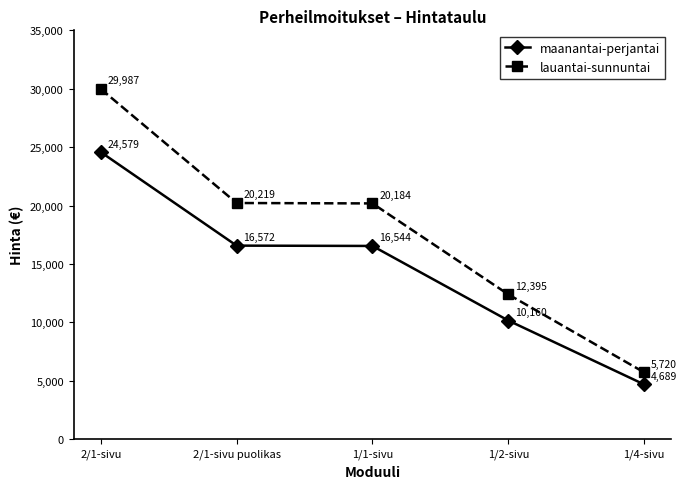

Which series changed the most between 2/1-sivu puolikas and 1/1-sivu?

lauantai-sunnuntai